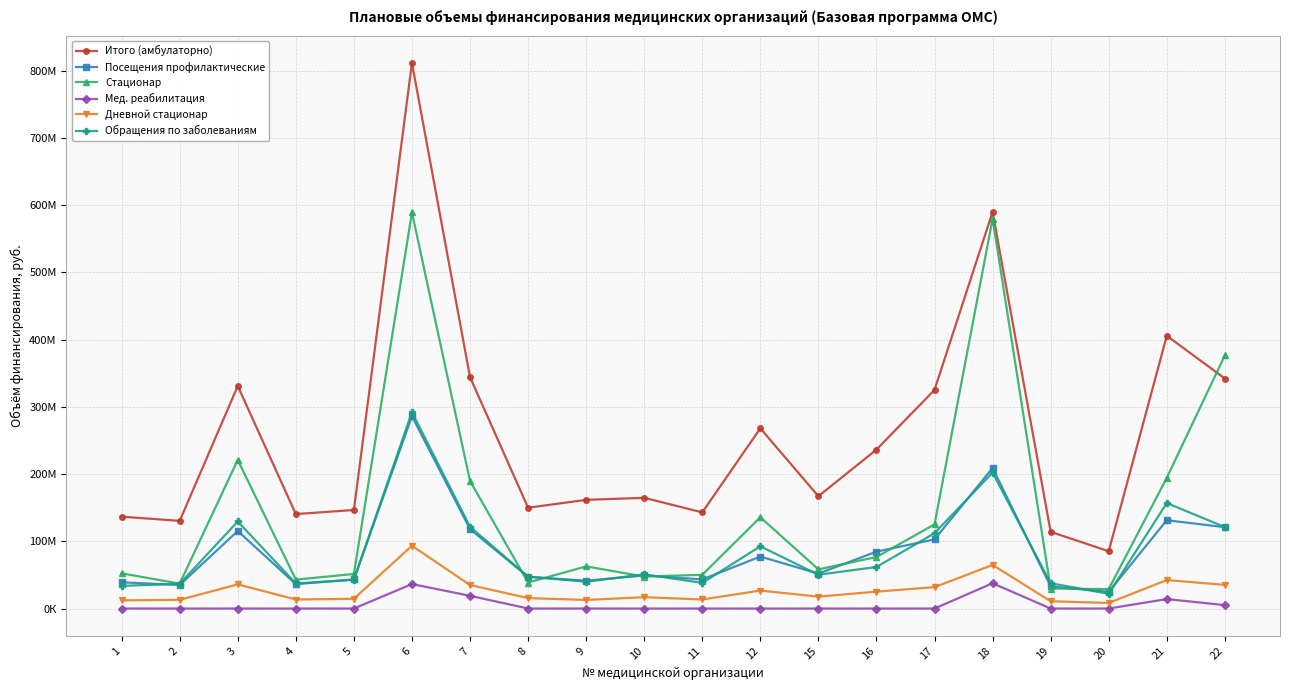

What is the difference between the second highest and second lowest values in the Мед. реабилитация series?

36403898